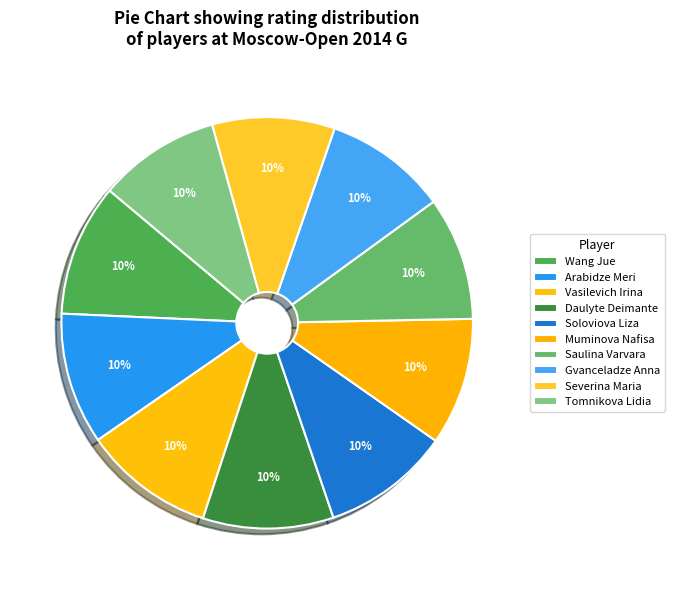

Count the number of slices in the pie.

10